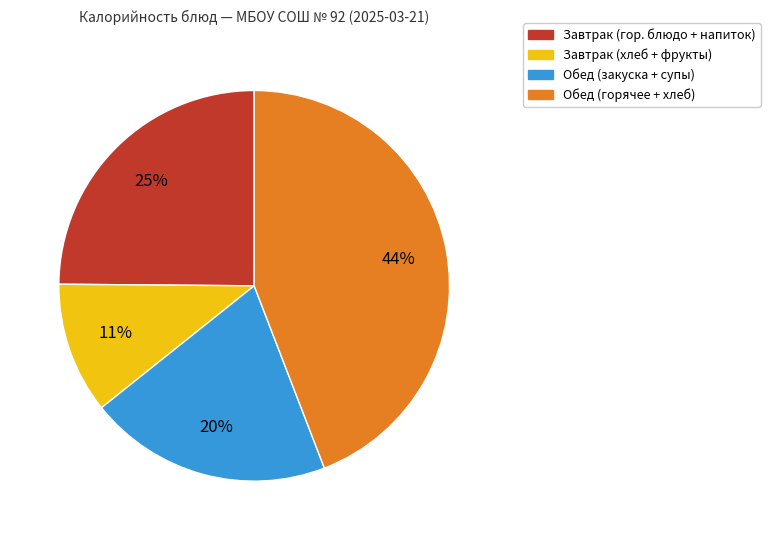

True or false: Завтрак (хлеб + фрукты) accounts for 11% of the total.

True